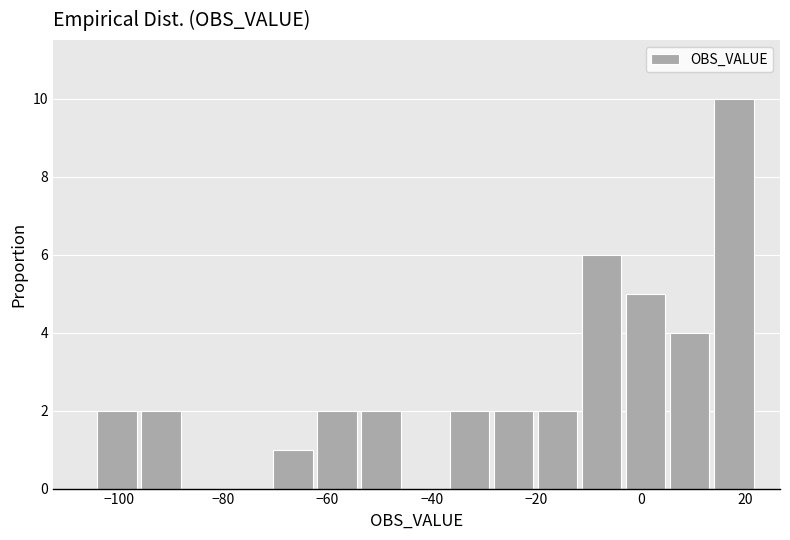

Reading left to right, transcribe this chart: for each bar, give the range it covers on the x-axis and its height. Neither the bar edges nor the heights are printed on the chart, so give them approximately, as read against the axes.

-104 to -96: 2
-96 to -88: 2
-88 to -78: 0
-78 to -70: 0
-70 to -62: 1
-62 to -54: 2
-54 to -46: 2
-46 to -36: 0
-36 to -28: 2
-28 to -20: 2
-20 to -12: 2
-12 to -2: 6
-2 to 6: 5
6 to 14: 4
14 to 22: 10